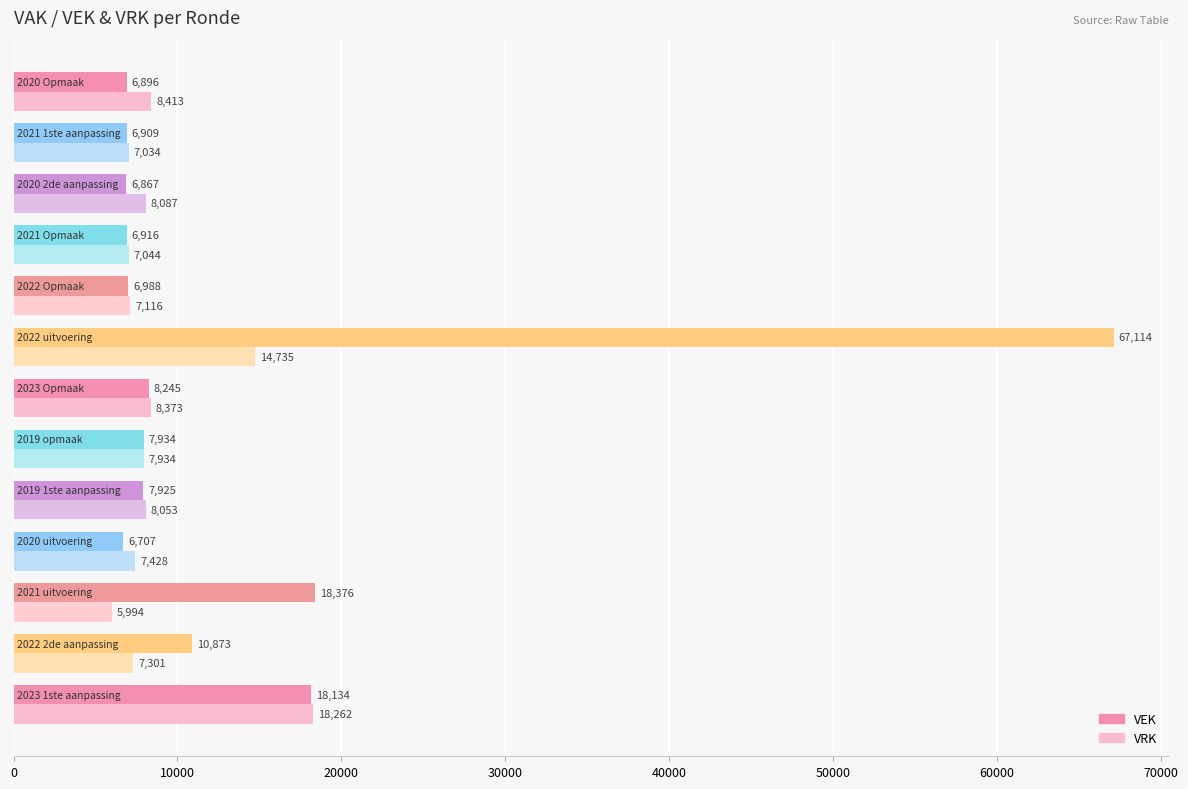

What is the average value of the VRK series?

8906